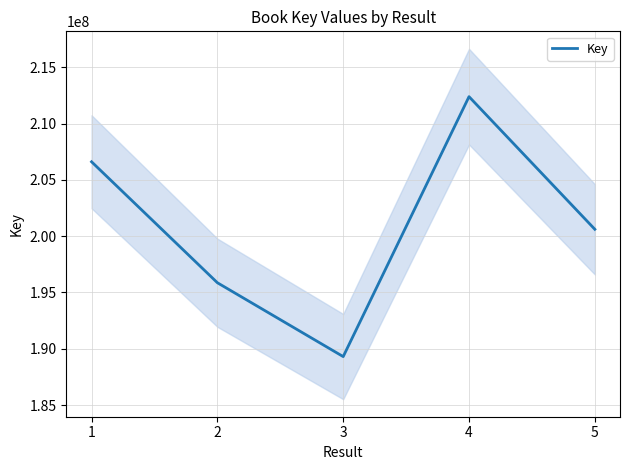

The chart shows a value of 189303893 at 3. True or false?

True